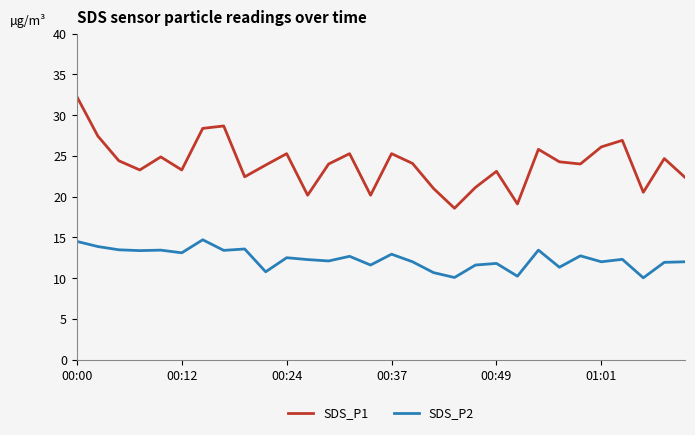

Which series has the largest total across all categories?

SDS_P1